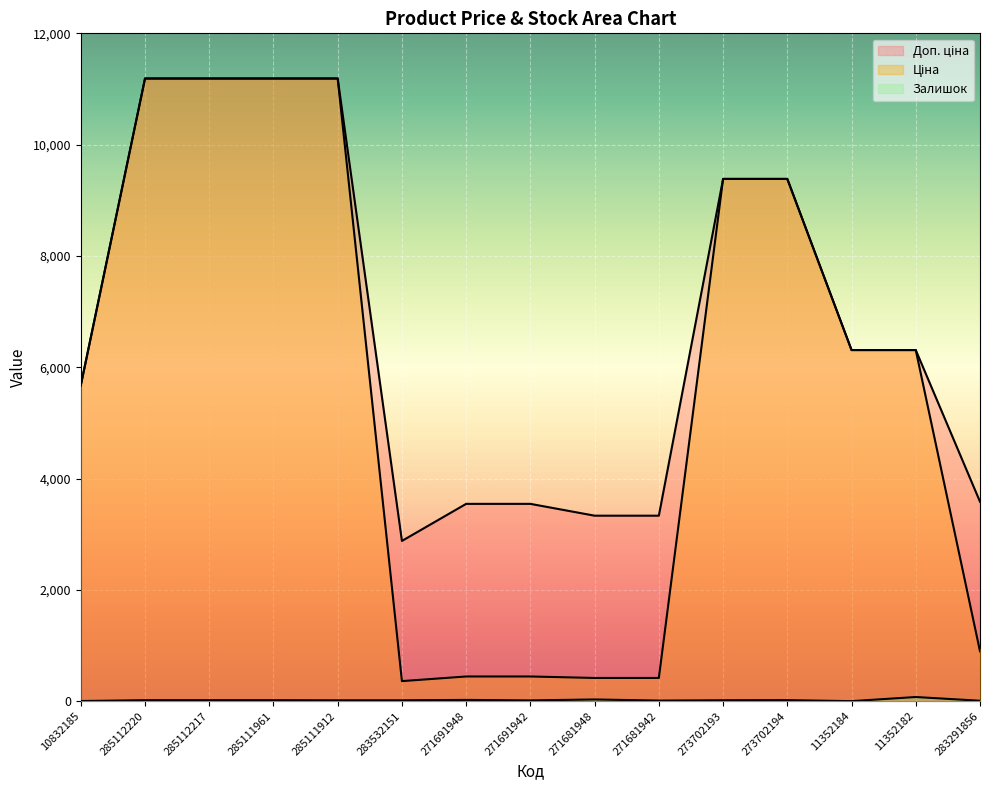

Is it true that Доп. ціна equals 3332.5 at 271681948?

True